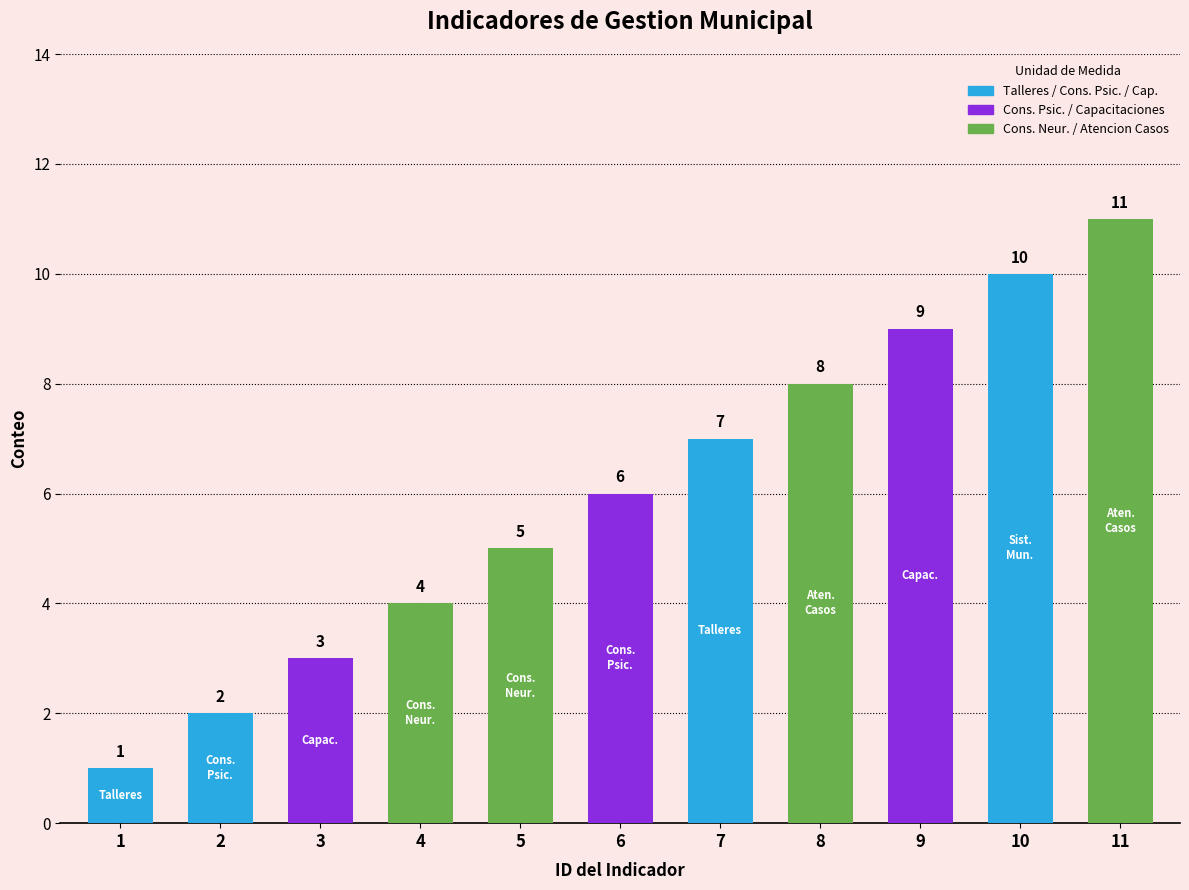

List the labels in order of value, largest first.

11, 10, 9, 8, 7, 6, 5, 4, 3, 2, 1